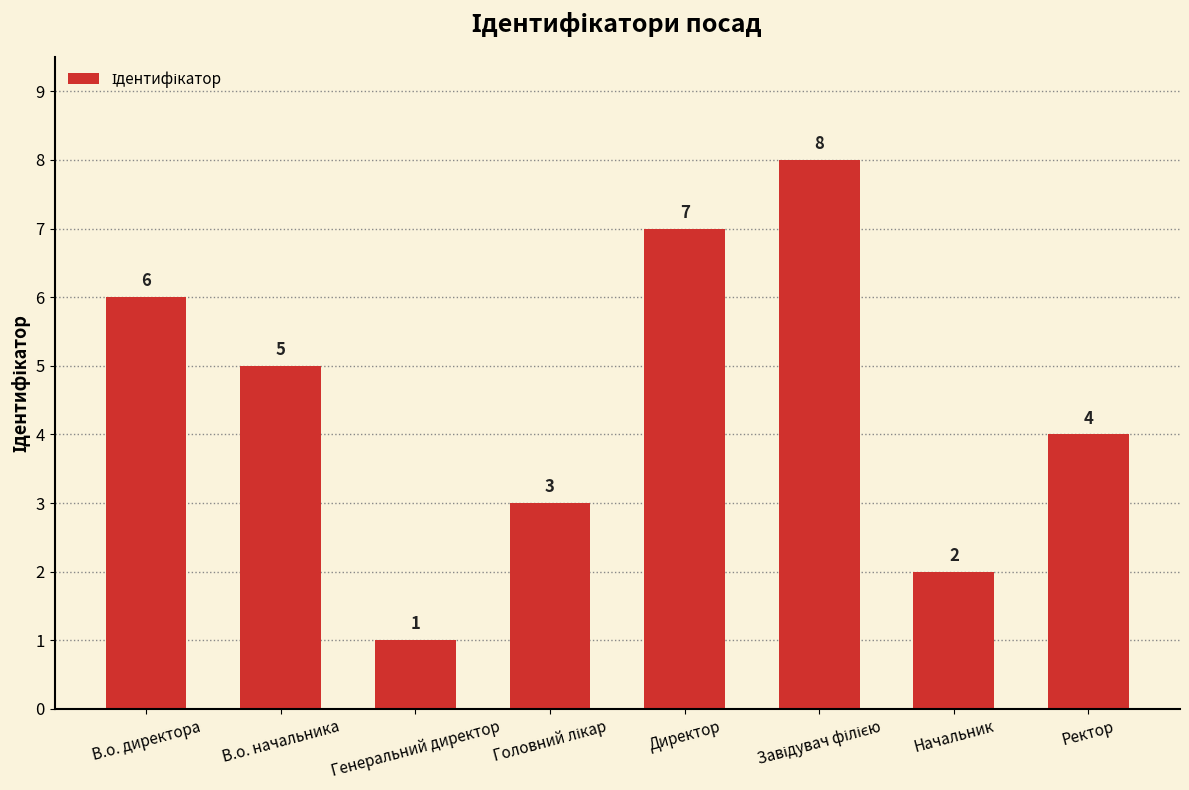

How many bars are there in total?

8